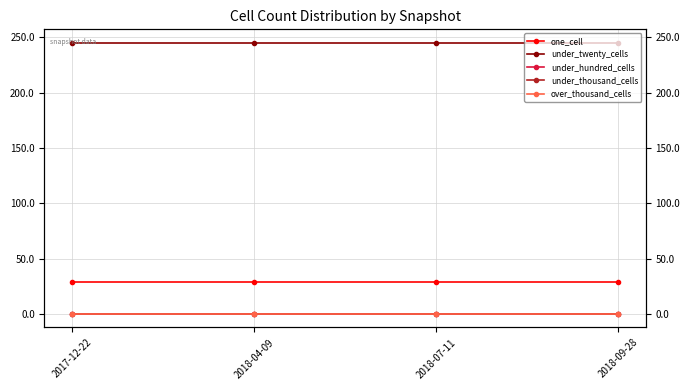

True or false: under_hundred_cells and under_twenty_cells intersect in this chart.

False